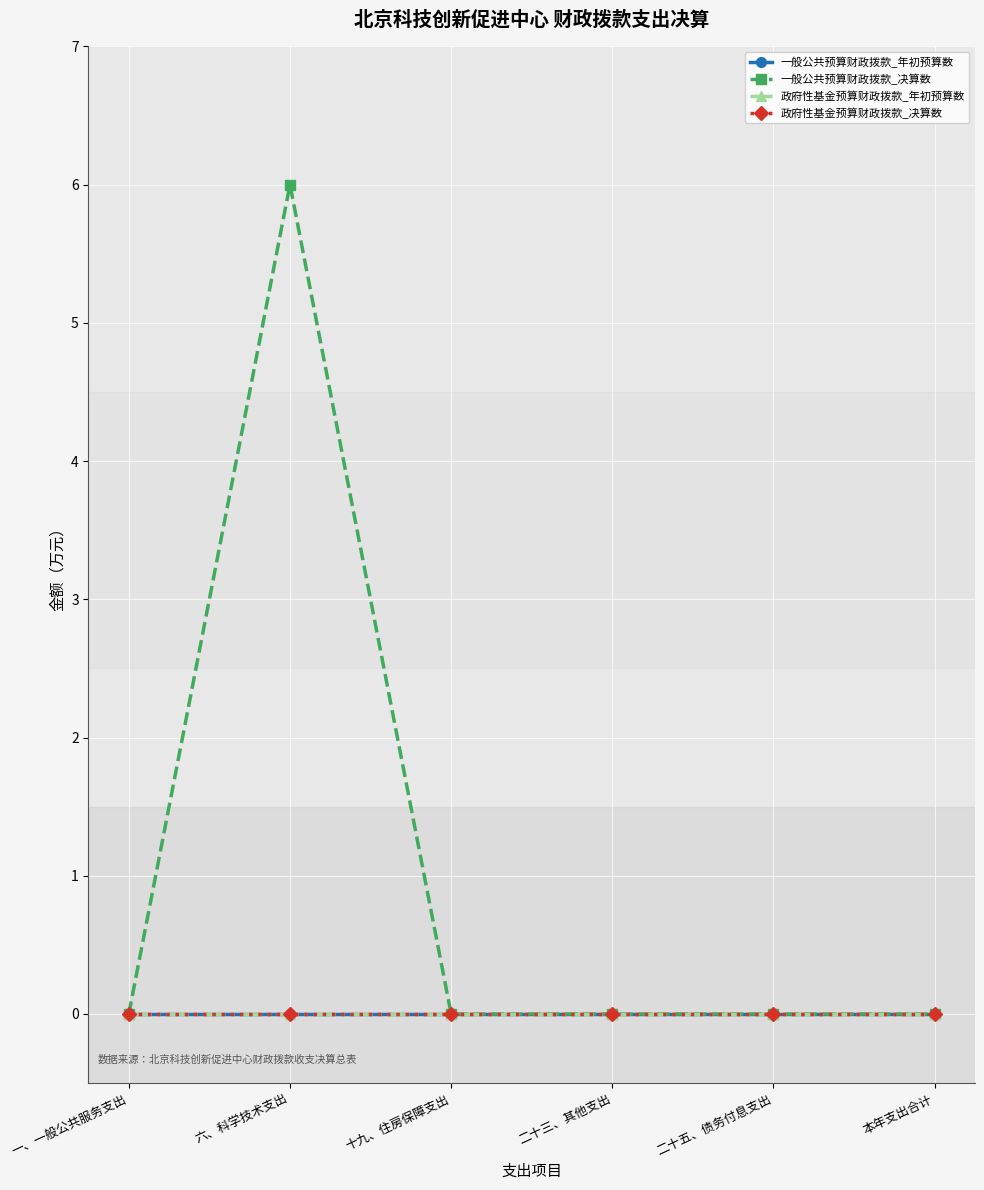

Reading left to right, list all the values displayed in this chart.

一般公共预算财政拨款_年初预算数: 0	0	0	0	0	0
一般公共预算财政拨款_决算数: 0	6	0	0	0	0
政府性基金预算财政拨款_年初预算数: 0	0	0	0	0	0
政府性基金预算财政拨款_决算数: 0	0	0	0	0	0